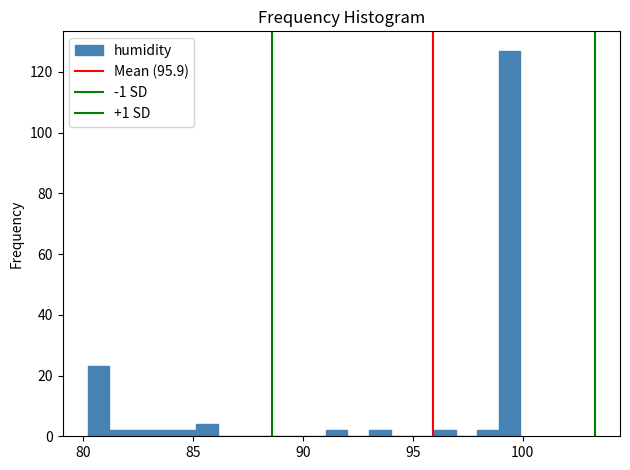

Around what value on the x-axis is the tallest bar? Give the approximate position of its centre, as read against the axis.

99.5